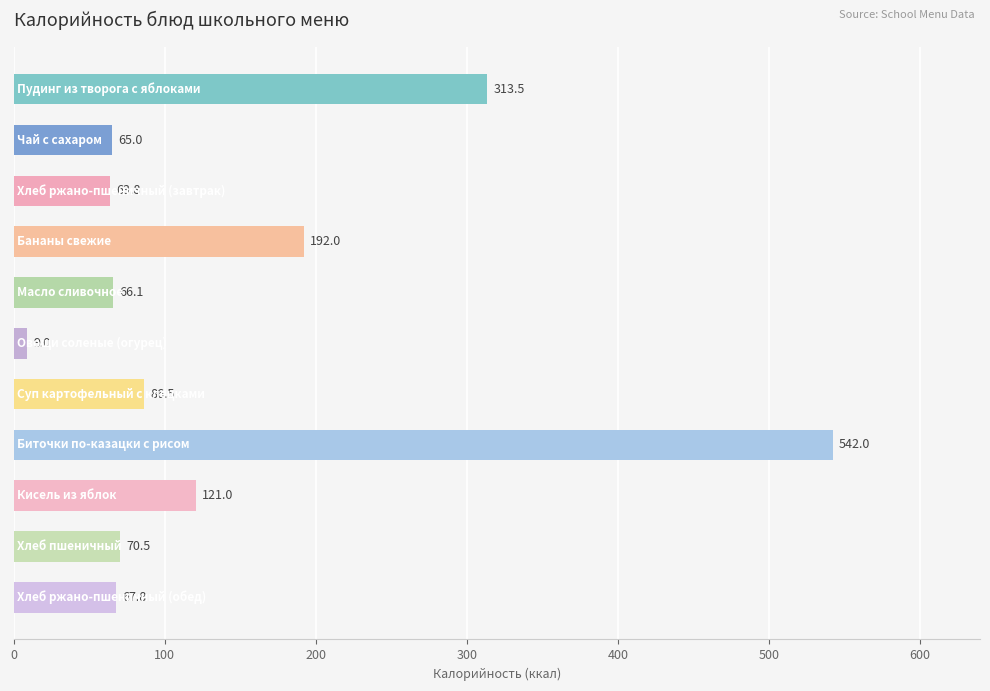

What is the value of the 6th bar from the top?

9.0